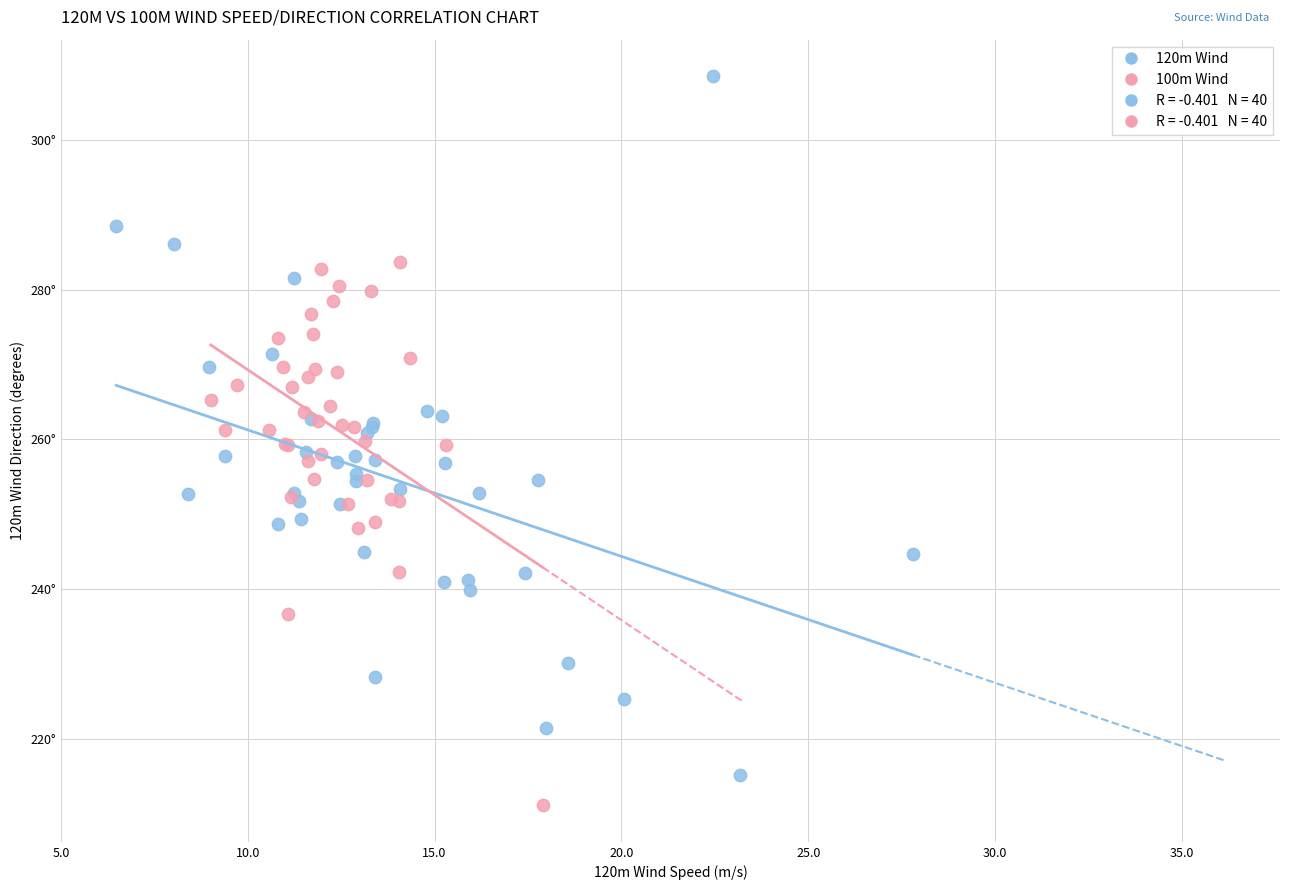

Which series has the largest Y range (max minus min)?

120m Wind